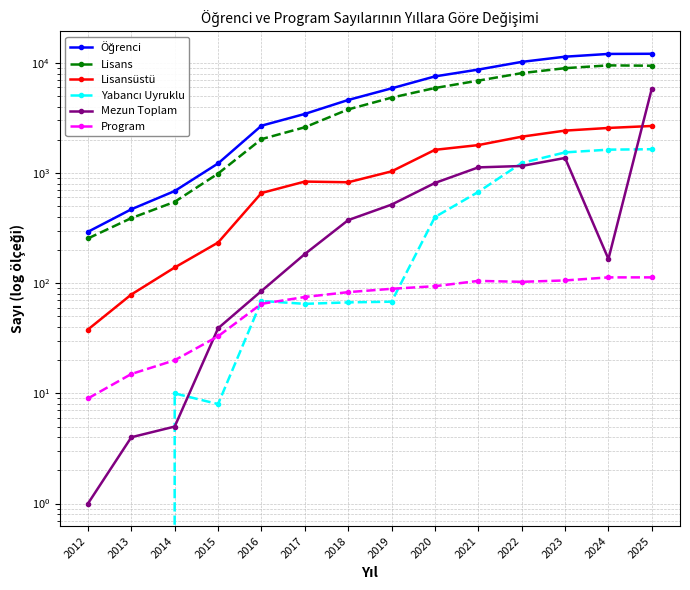

At which category is the sum across all series the highest?

2025